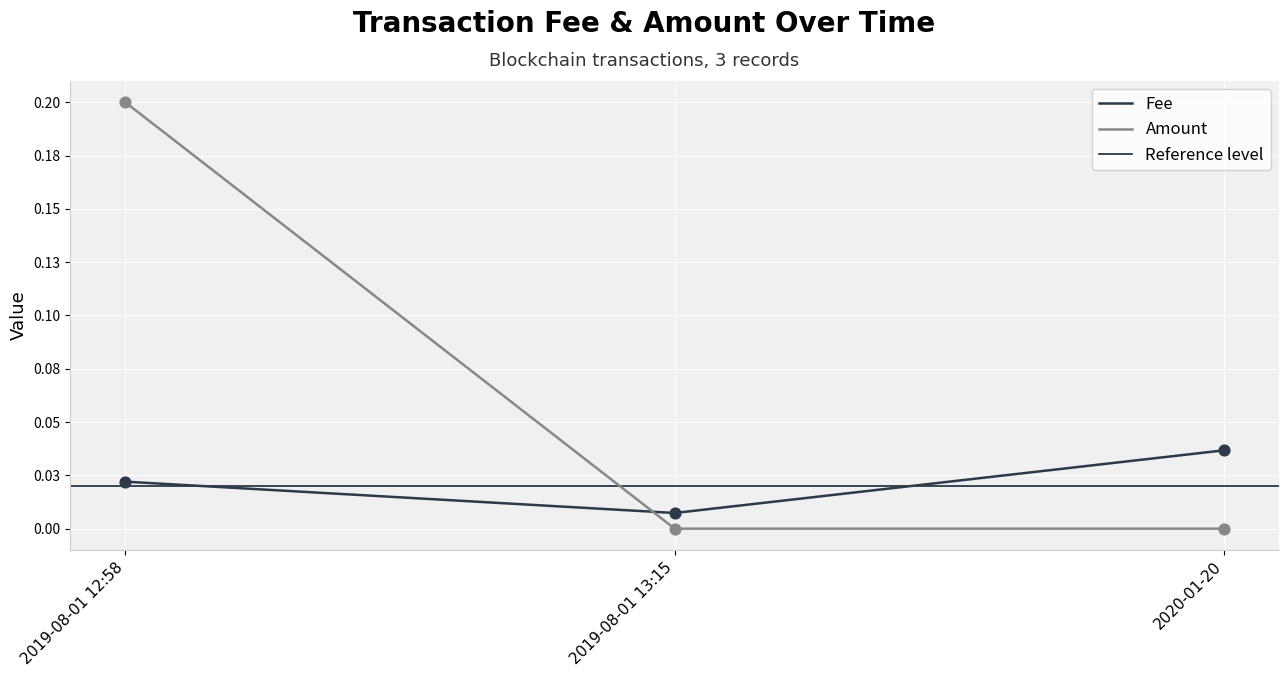

Which series has the largest total across all categories?

Amount